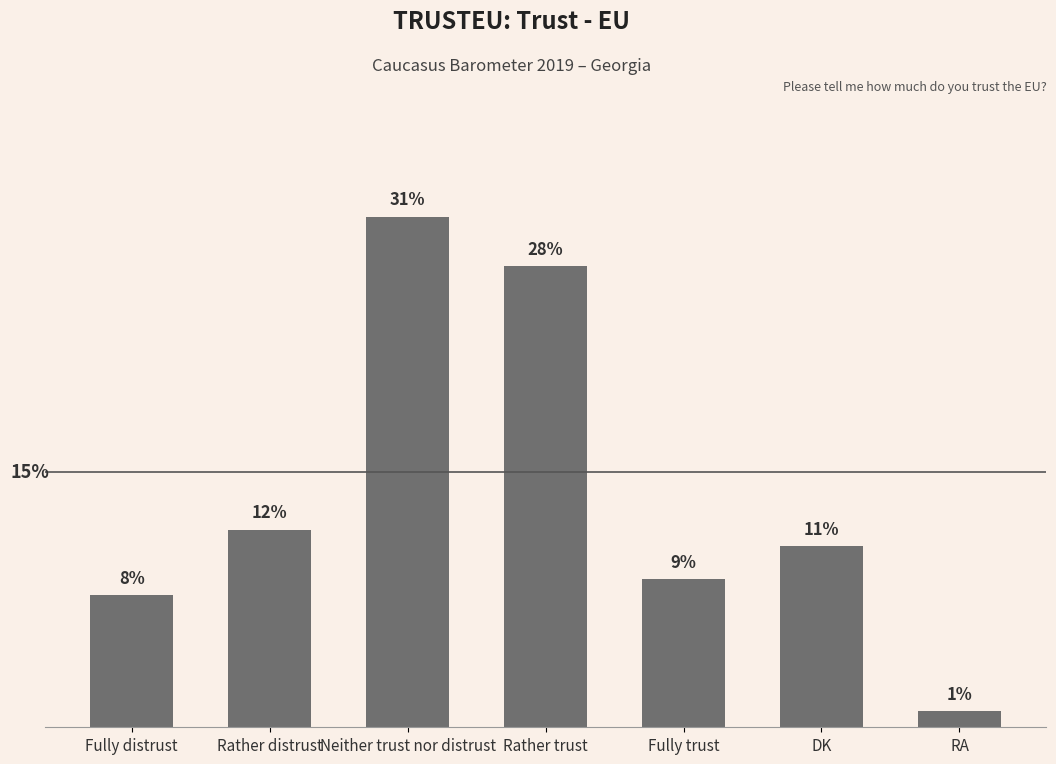

What is the label of the 2nd bar from the right?

DK